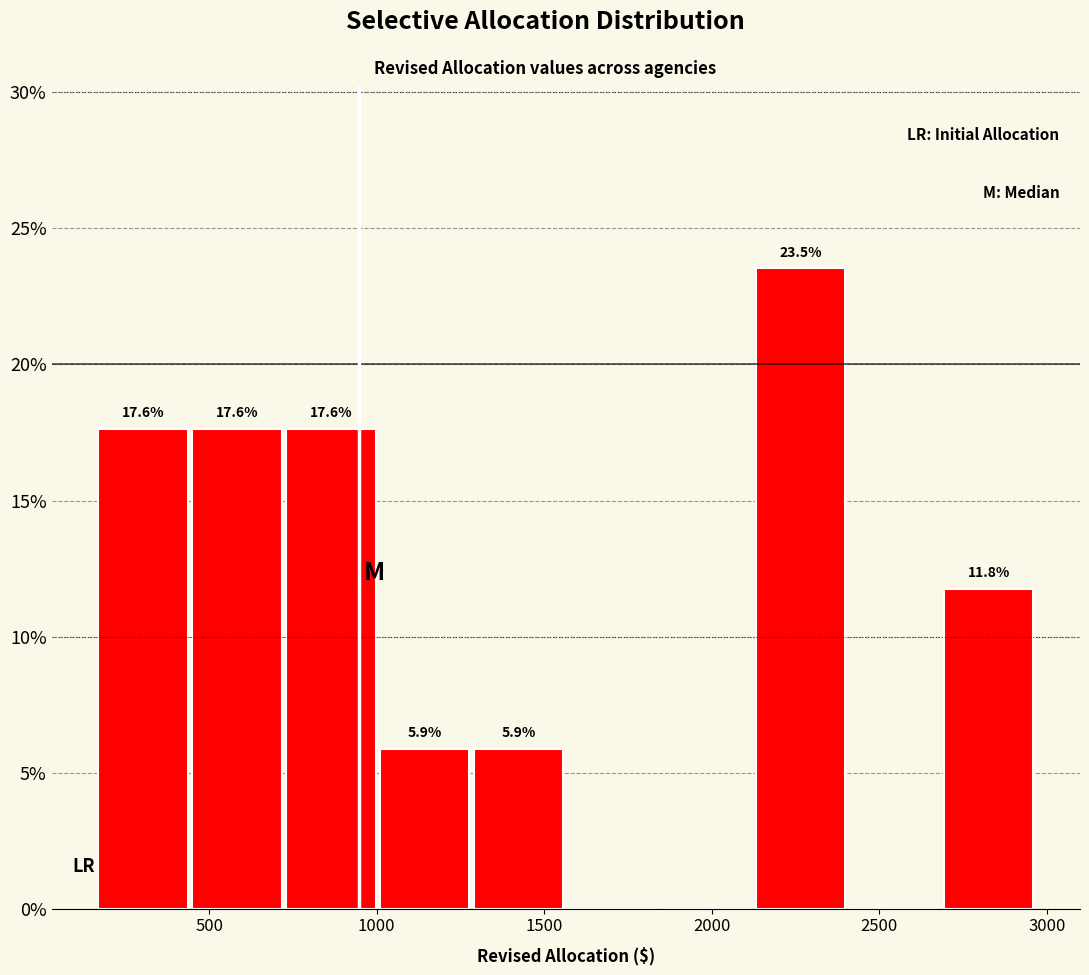

Which range on the x-axis has the tallest bar?

2150 to 2400